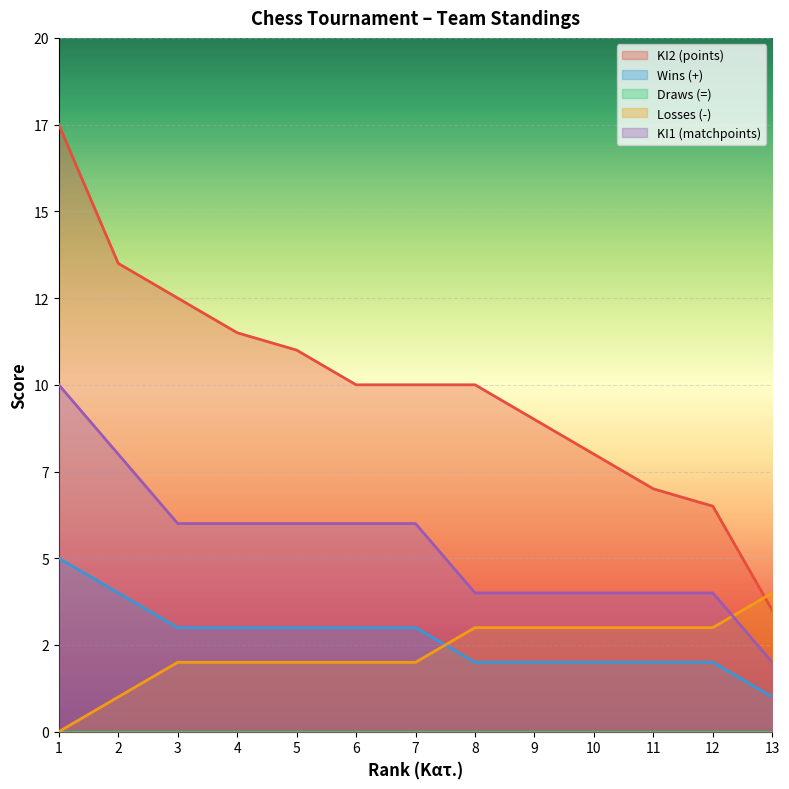

Reading left to right, transcribe all the data shown in this chart.

KI2 (points): 17.5	13.5	12.5	11.5	11.0	10.0	10.0	10.0	9.0	8.0	7.0	6.5	3.5
Wins (+): 5.0	4.0	3.0	3.0	3.0	3.0	3.0	2.0	2.0	2.0	2.0	2.0	1.0
Losses (-): 0.0	1.0	2.0	2.0	2.0	2.0	2.0	3.0	3.0	3.0	3.0	3.0	4.0
KI1 (matchpoints): 10.0	8.0	6.0	6.0	6.0	6.0	6.0	4.0	4.0	4.0	4.0	4.0	2.0